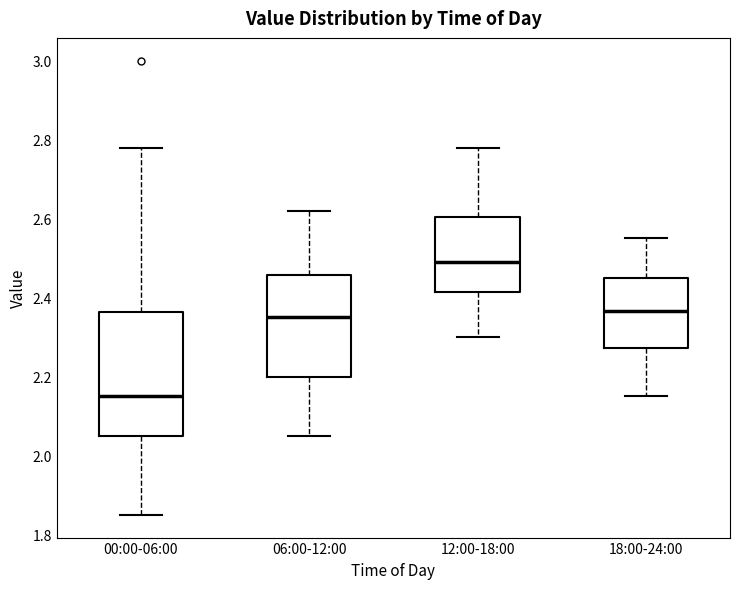

Which box is the tallest, from its lower edge to its upper edge?

00:00-06:00